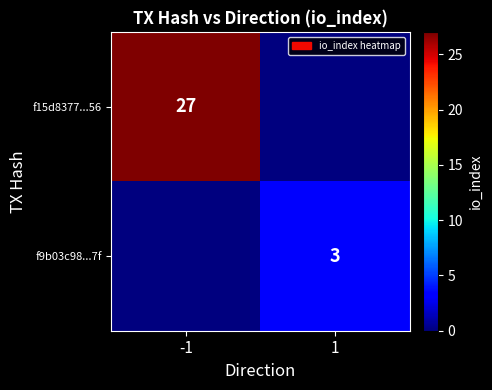

True or false: f9b03c98...7f has a value of 3 at 1.

True